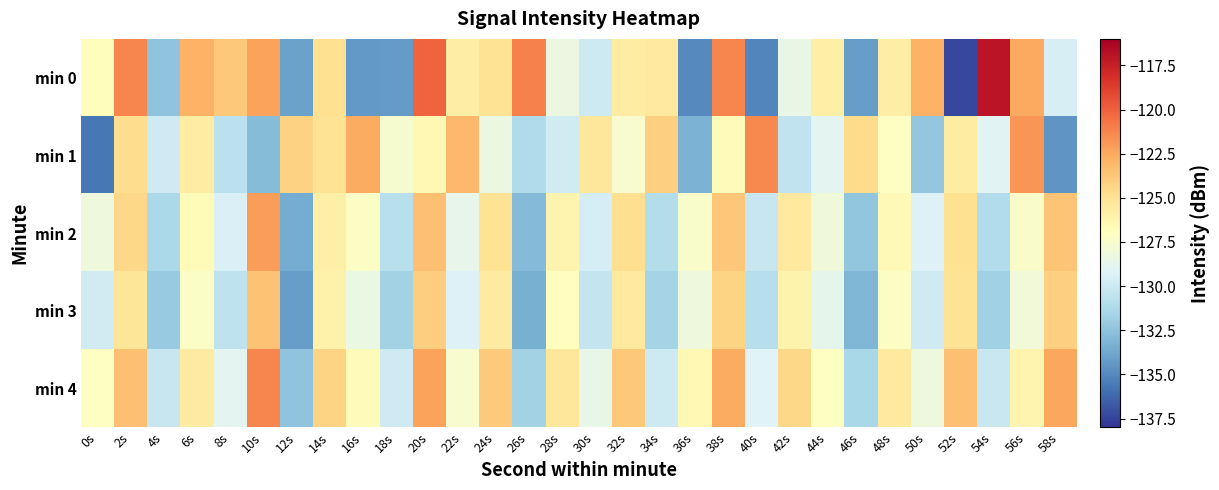

Reading right to left, what are all the values shown in this chart?

min 0: 58s=-129.6	56s=-122.5	54s=-117.0	52s=-137.3	50s=-122.8	48s=-125.8	46s=-134.2	44s=-125.9	42s=-128.5	40s=-135.1	38s=-121.3	36s=-135.0	34s=-125.5	32s=-125.7	30s=-130.0	28s=-128.3	26s=-121.1	24s=-125.1	22s=-125.8	20s=-120.0	18s=-134.3	16s=-134.4	14s=-124.9	12s=-134.0	10s=-122.3	8s=-123.8	6s=-122.8	4s=-132.4	2s=-121.3	0s=-126.9
min 1: 58s=-134.5	56s=-121.8	54s=-129.0	52s=-125.7	50s=-132.3	48s=-127.1	46s=-124.6	44s=-128.9	42s=-130.5	40s=-121.4	38s=-126.8	36s=-133.2	34s=-124.1	32s=-127.6	30s=-125.3	28s=-129.8	26s=-131.2	24s=-128.3	22s=-123.1	20s=-126.5	18s=-127.6	16s=-122.6	14s=-125.1	12s=-124.2	10s=-132.8	8s=-130.7	6s=-125.7	4s=-129.8	2s=-124.7	0s=-135.7
min 2: 58s=-123.6	56s=-127.4	54s=-131.1	52s=-124.9	50s=-129.3	48s=-126.6	46s=-132.4	44s=-128.1	42s=-125.5	40s=-130.2	38s=-123.7	36s=-127.5	34s=-131.0	32s=-124.8	30s=-129.6	28s=-126.3	26s=-132.9	24s=-125.1	22s=-128.7	20s=-123.4	18s=-130.8	16s=-127.2	14s=-125.9	12s=-133.6	10s=-122.1	8s=-129.4	6s=-126.7	4s=-131.3	2s=-124.5	0s=-128.2
min 3: 58s=-124.1	56s=-128.0	54s=-131.8	52s=-125.1	50s=-129.9	48s=-127.2	46s=-133.1	44s=-128.8	42s=-126.2	40s=-130.9	38s=-124.3	36s=-128.2	34s=-131.6	32s=-125.5	30s=-130.3	28s=-127.0	26s=-133.4	24s=-125.6	22s=-129.3	20s=-124.0	18s=-131.7	16s=-128.4	14s=-126.1	12s=-134.2	10s=-123.5	8s=-130.6	6s=-127.3	4s=-132.1	2s=-125.2	0s=-129.8
min 4: 58s=-122.4	56s=-126.3	54s=-130.1	52s=-123.4	50s=-128.2	48s=-125.5	46s=-131.4	44s=-127.1	42s=-124.5	40s=-129.2	38s=-122.6	36s=-126.5	34s=-130.0	32s=-123.8	30s=-128.6	28s=-125.3	26s=-131.7	24s=-123.9	22s=-127.6	20s=-122.2	18s=-129.9	16s=-126.8	14s=-124.3	12s=-132.5	10s=-121.3	8s=-128.9	6s=-125.6	4s=-130.2	2s=-123.4	0s=-127.1